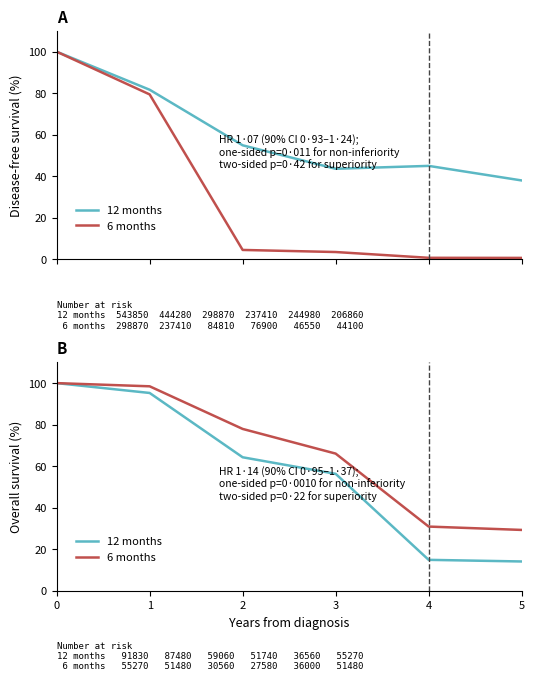

List the labels in order of 12 months value, largest first.

0, 1, 2, 3, 4, 5